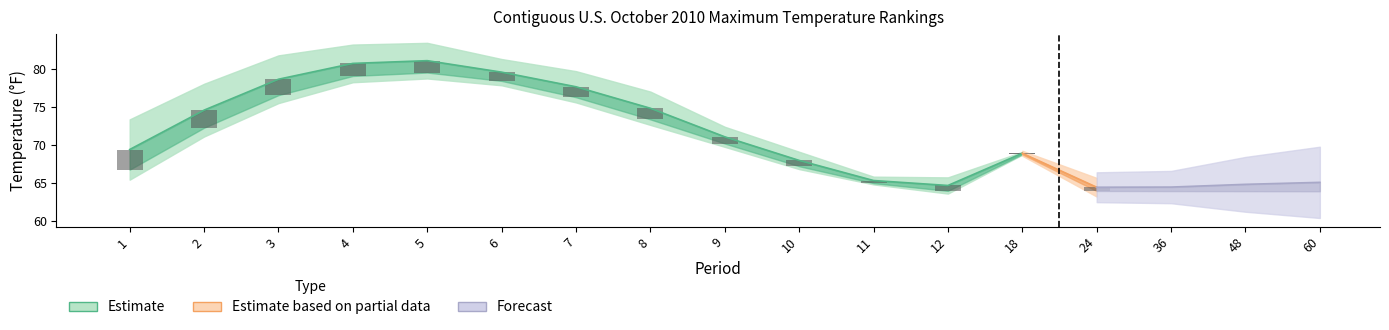

What is the spread (max minus min) of values at 36?

64.0